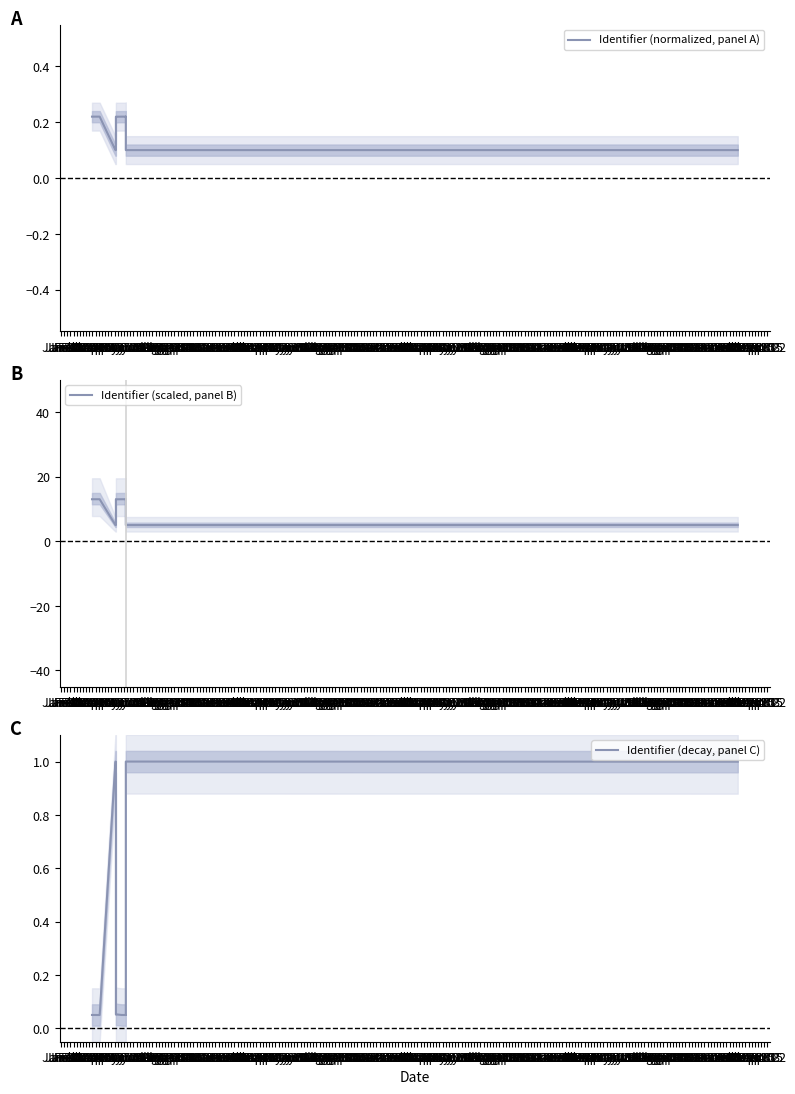

What is the minimum value shown in the chart?

0.1